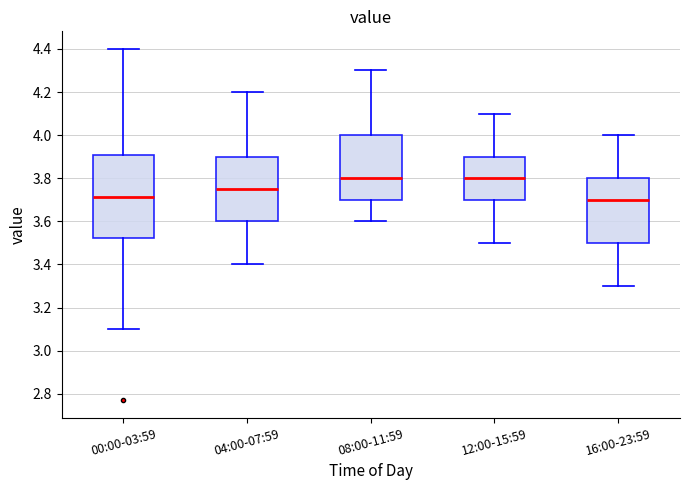

Reading left to right, transcribe this box plot: for each box, give where its median line is, the range the box spans, and where its two whiskers end, as read against the y-axis. The values are not printed on the chart, so give them approximately, as read against the axis.

00:00-03:59: median 3.72, box 3.52 to 3.90, whiskers 3.10 to 4.40
04:00-07:59: median 3.76, box 3.60 to 3.90, whiskers 3.40 to 4.20
08:00-11:59: median 3.80, box 3.70 to 4.00, whiskers 3.60 to 4.30
12:00-15:59: median 3.80, box 3.70 to 3.90, whiskers 3.50 to 4.10
16:00-23:59: median 3.70, box 3.50 to 3.80, whiskers 3.30 to 4.00